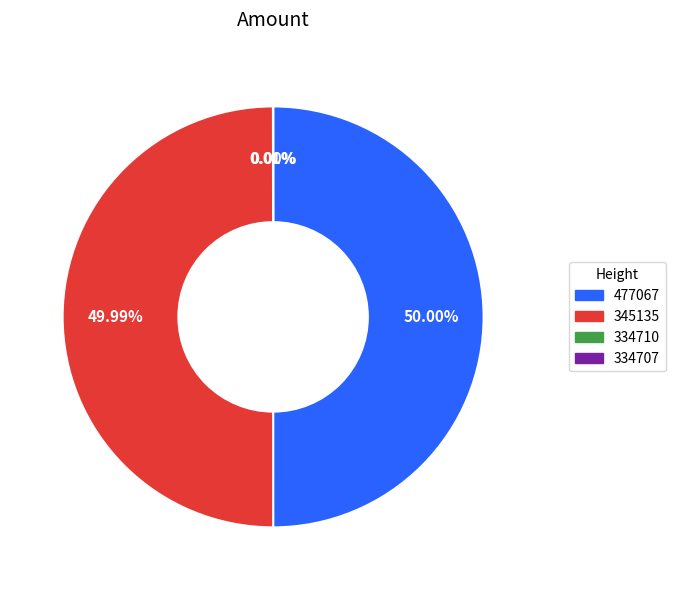

What is the total percentage of 345135 and 477067?

100.0%